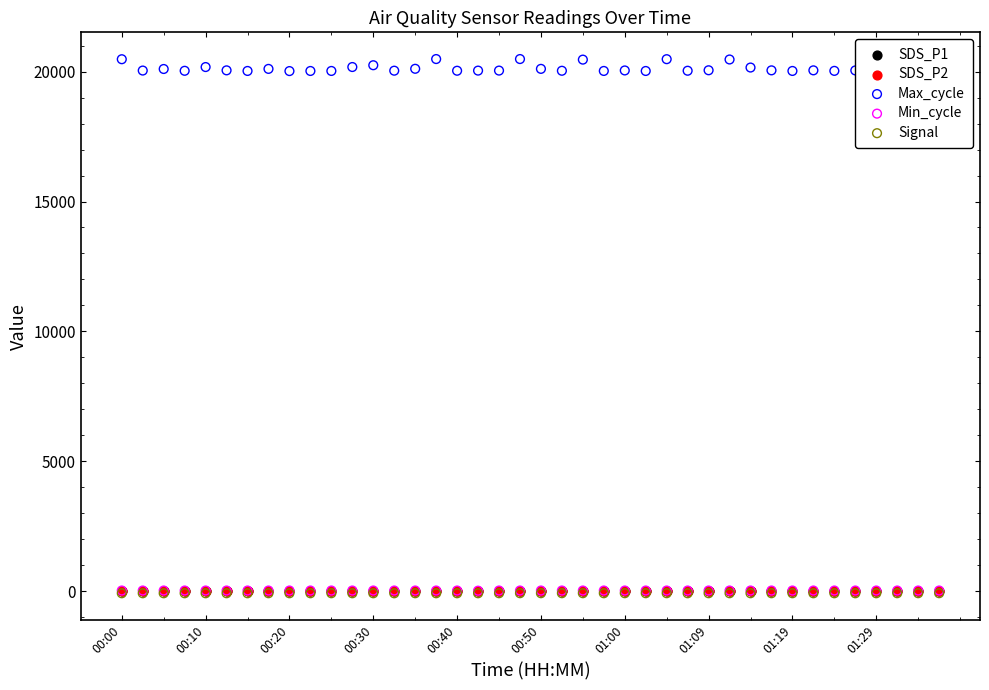

At which category is the sum across all series the highest?

19